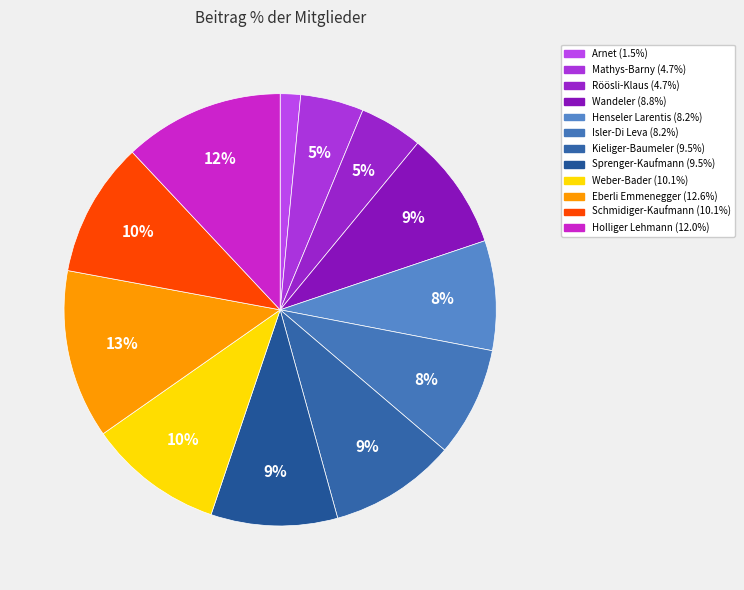

What is the smallest slice in the pie chart?

Arnet